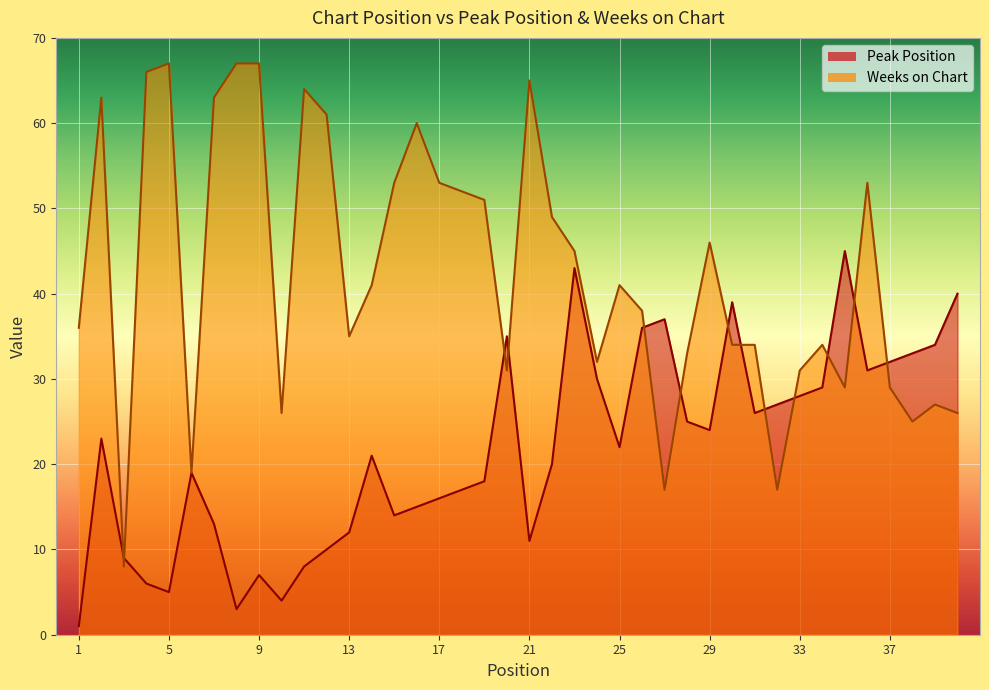

Rank the series by their average value, from highest to lowest.

Weeks on Chart, Peak Position